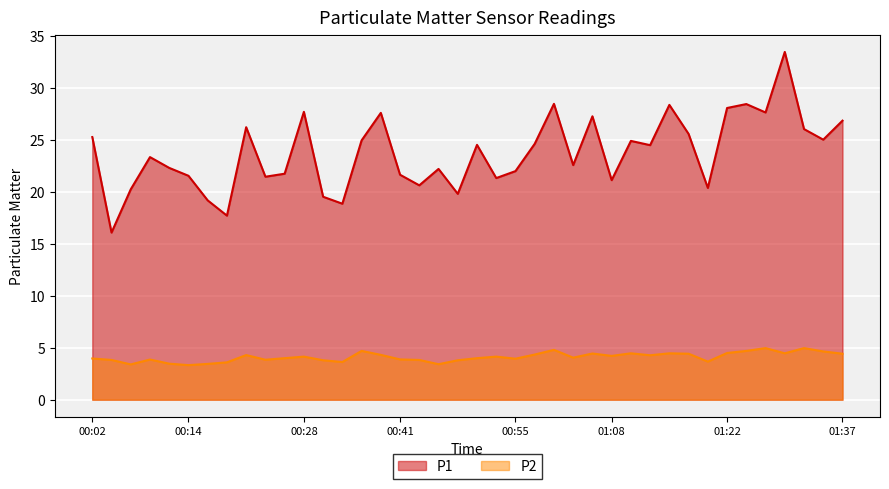

Where is the first local maximum for P1?

00:09